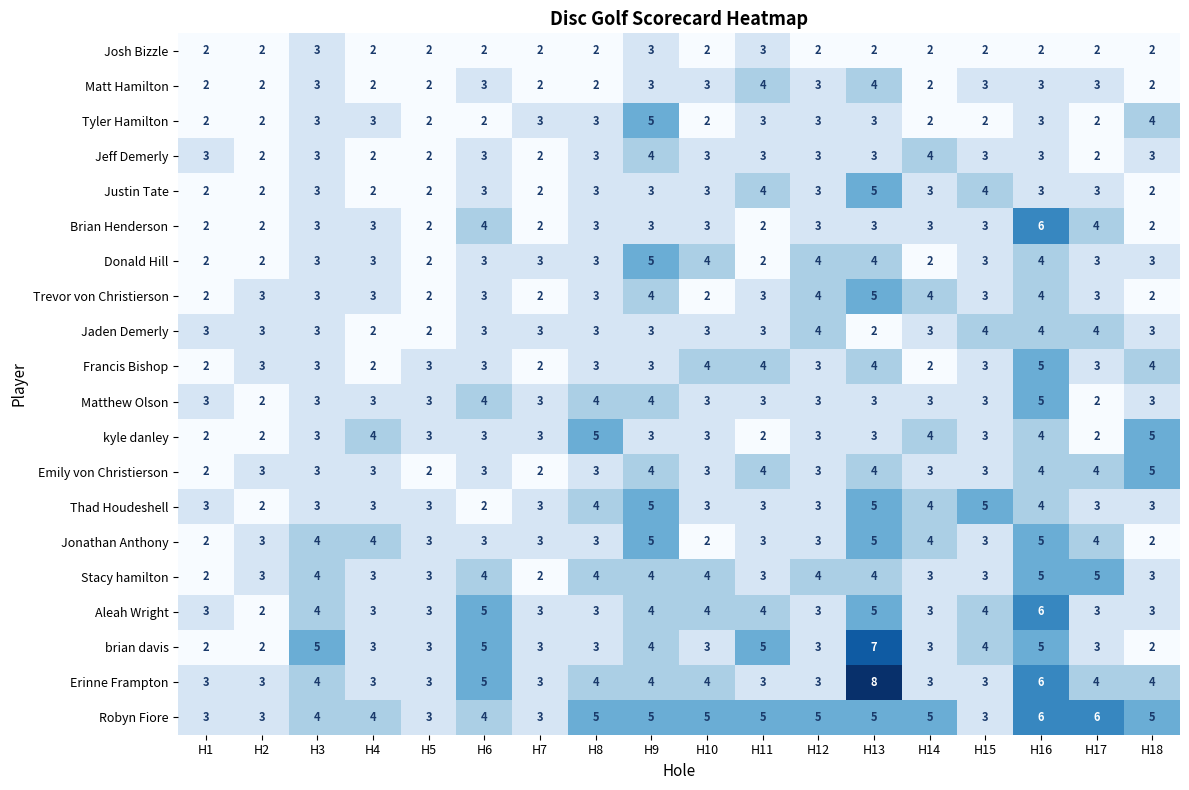

What is the difference between the highest and lowest values at H16?

4